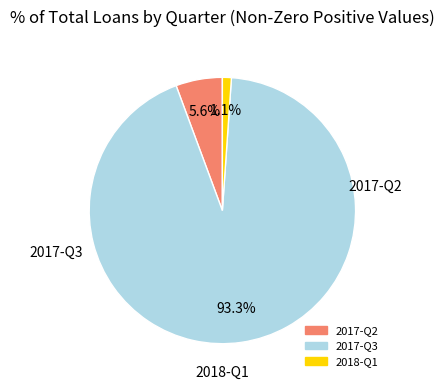

Which has a higher value, 2018-Q1 or 2017-Q2?

2017-Q2